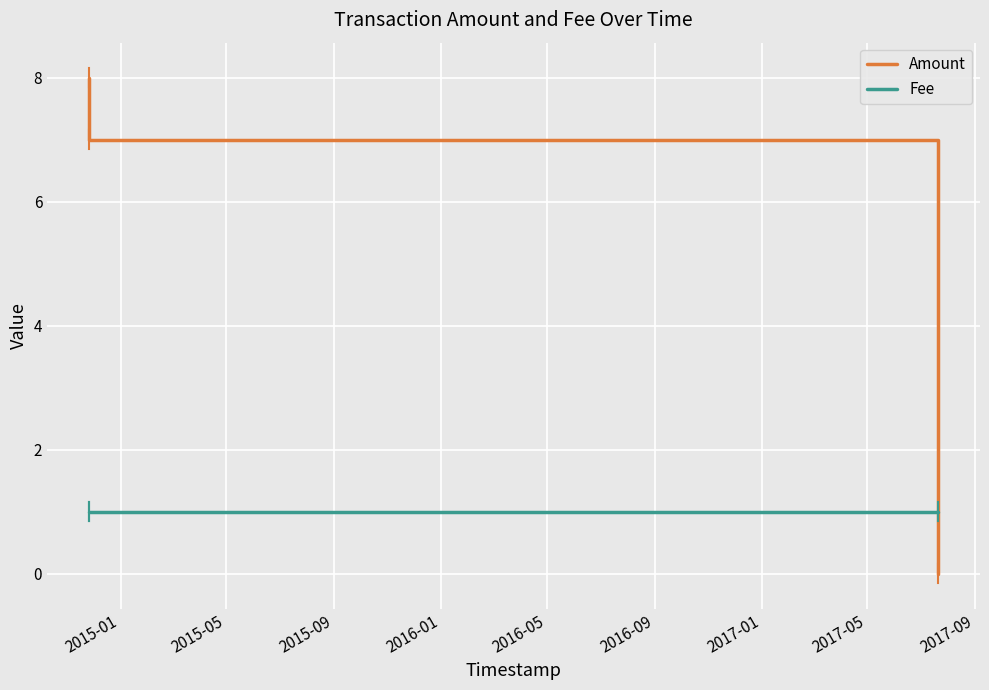

Rank the series by their maximum value, from lowest to highest.

Fee, Amount